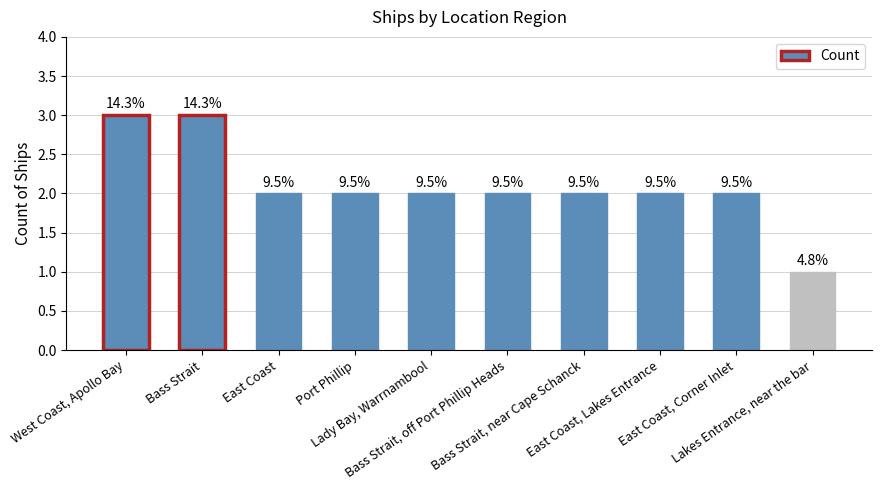

Reading left to right, list all the values displayed in this chart.

3	3	2	2	2	2	2	2	2	1